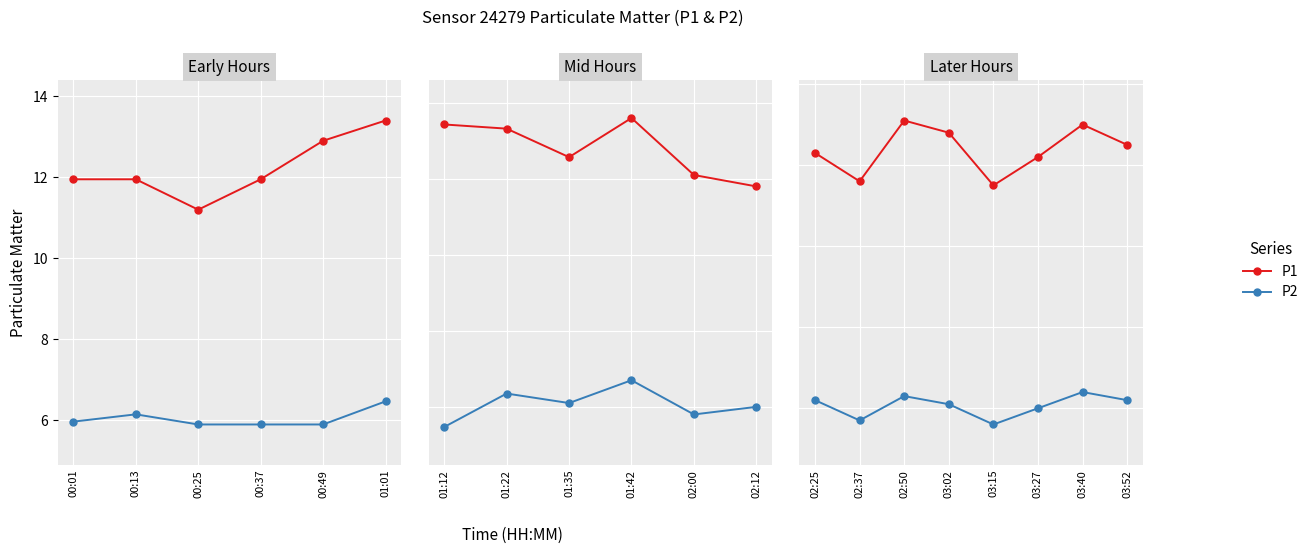

Does the chart display data point markers on the line(s)?

Yes